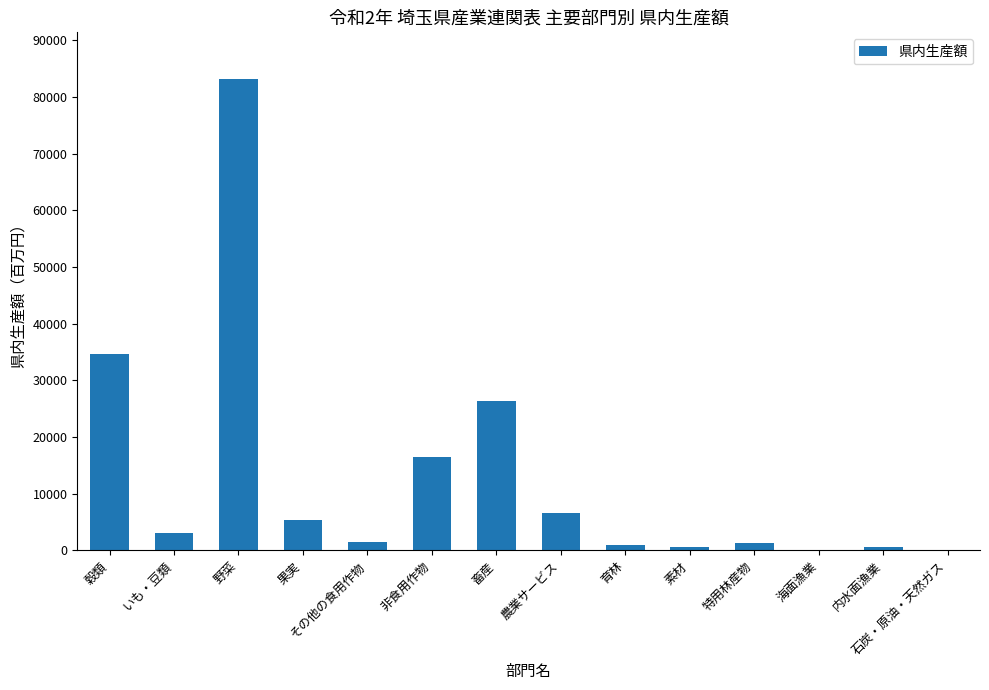

The value at 穀類 is 17977.7. True or false?

False